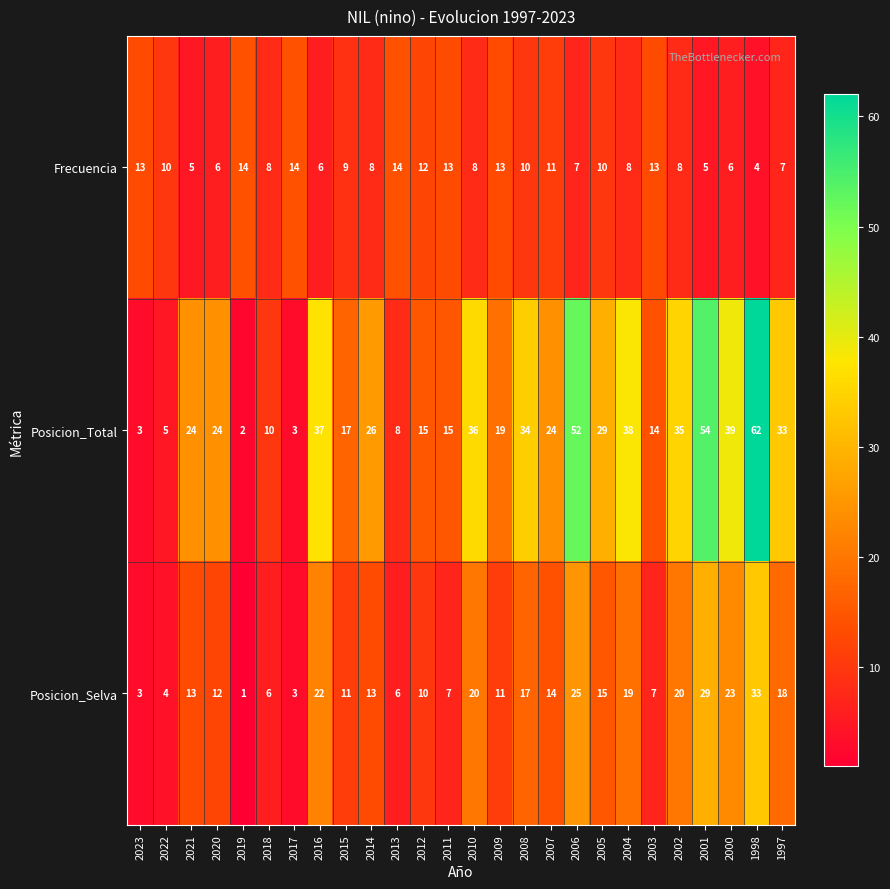

Rank the series by their maximum value, from lowest to highest.

Frecuencia, Posicion_Selva, Posicion_Total